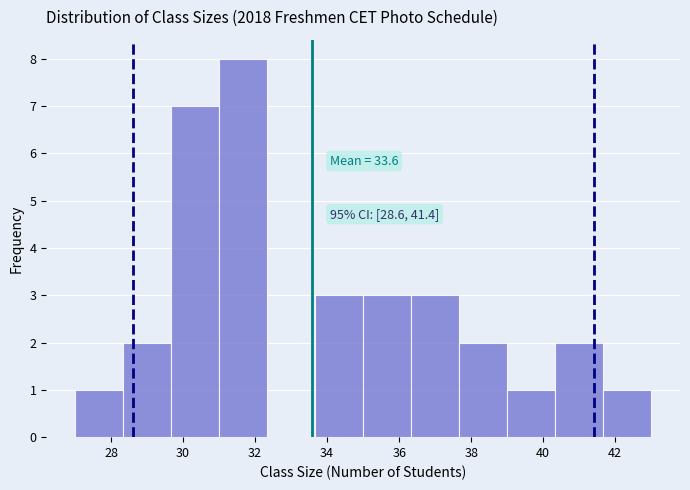

Which range on the x-axis has the tallest bar?

31.0 to 32.4